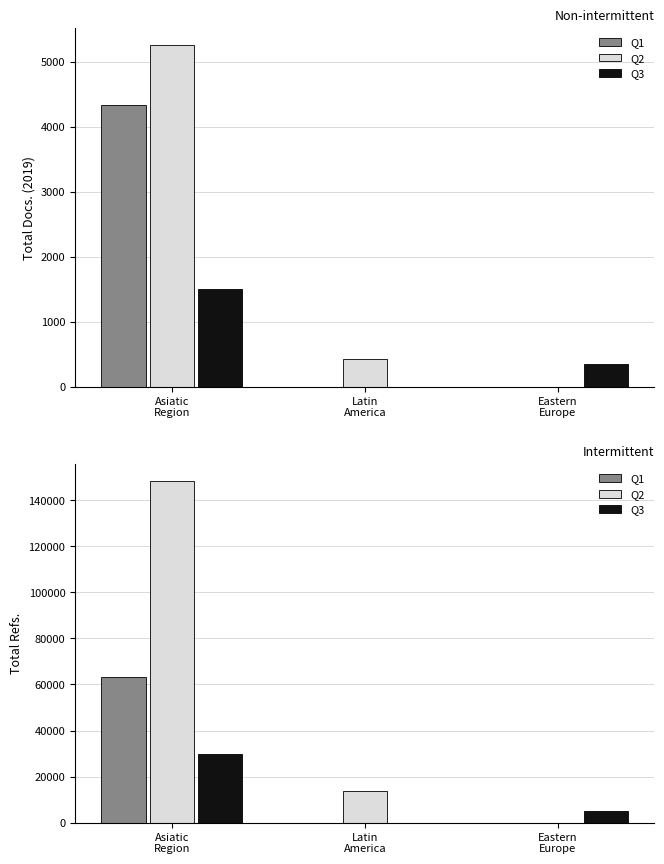

List the series in order of their peak value, highest first.

Q2, Q1, Q3